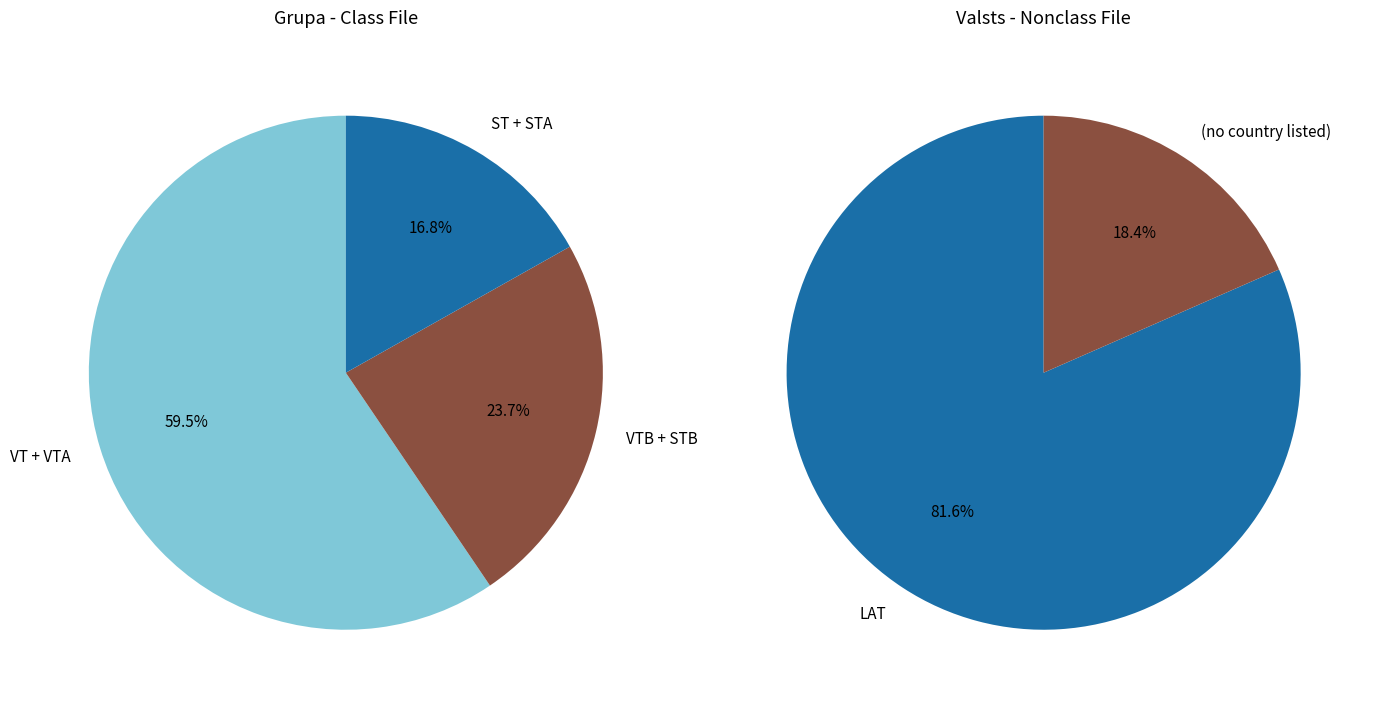

How much of the chart is everything except LAT?

18.4%